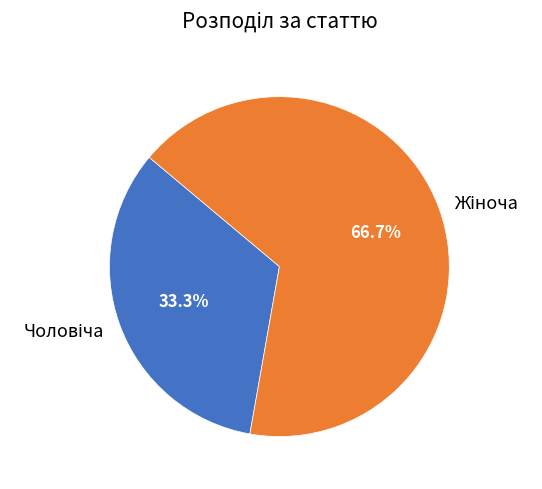

Does any single category account for the majority?

Yes